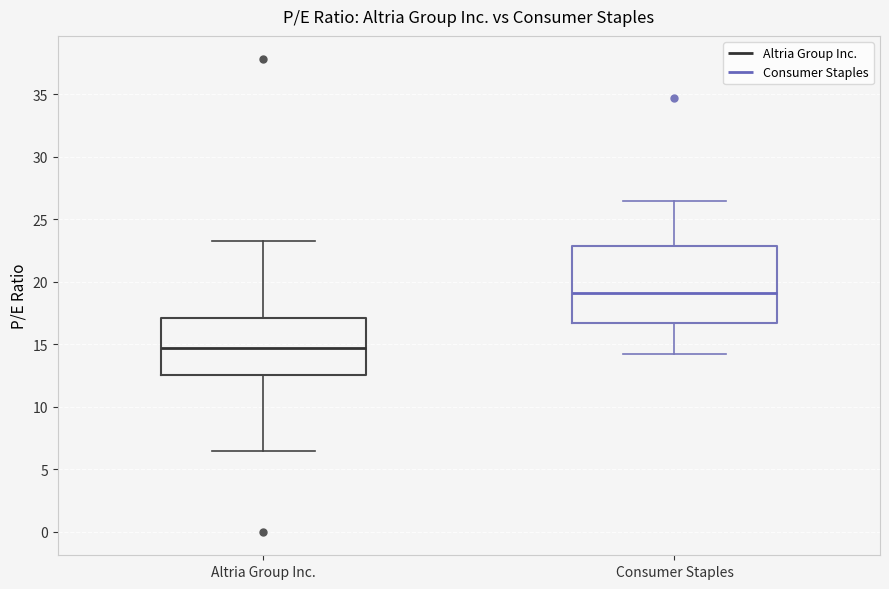

Which box's median line is the lowest?

Altria Group Inc.